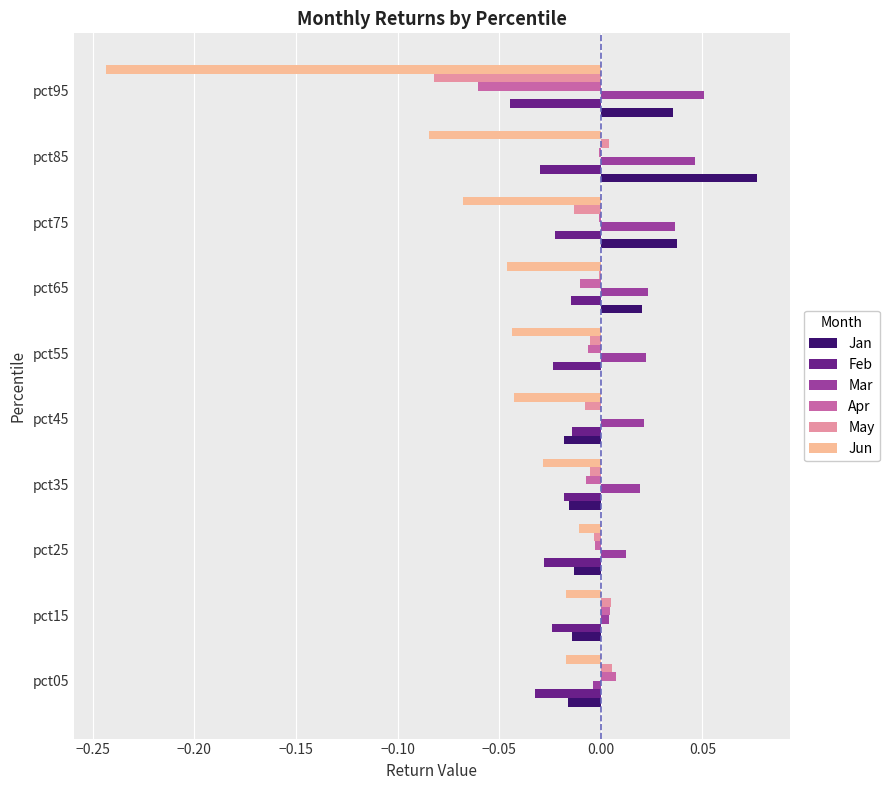

What are all the series names shown in the legend?

Jan, Feb, Mar, Apr, May, Jun